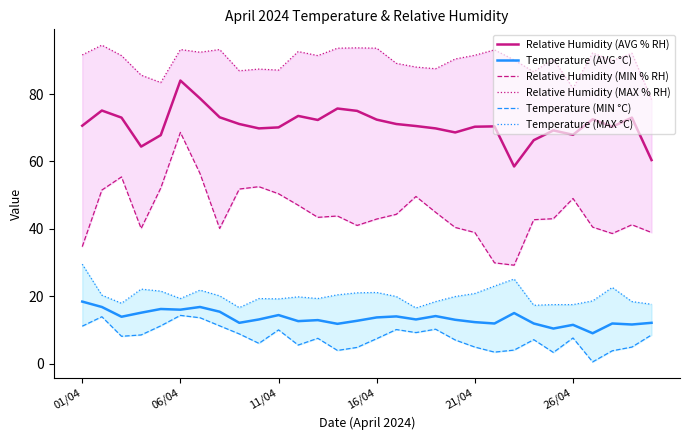

What is the average value of the Temperature (AVG °C) series?

13.5